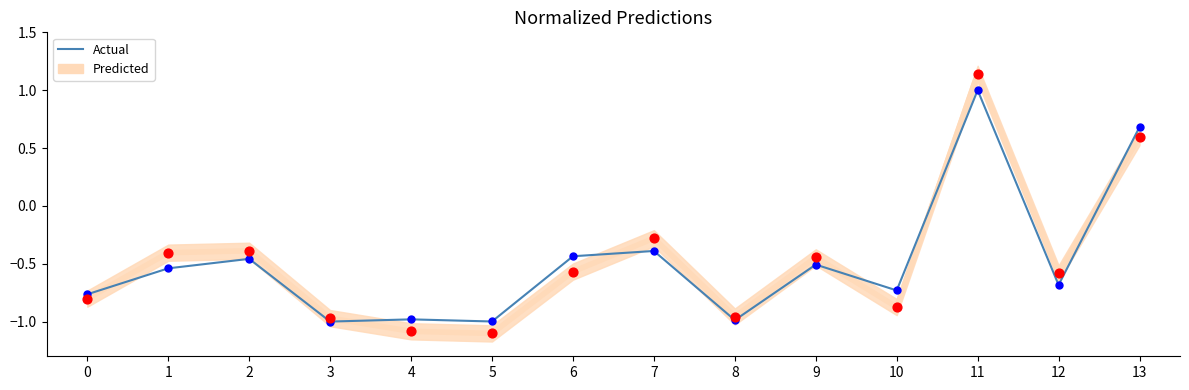

What is the change in value from 0 to 2?

+0.3